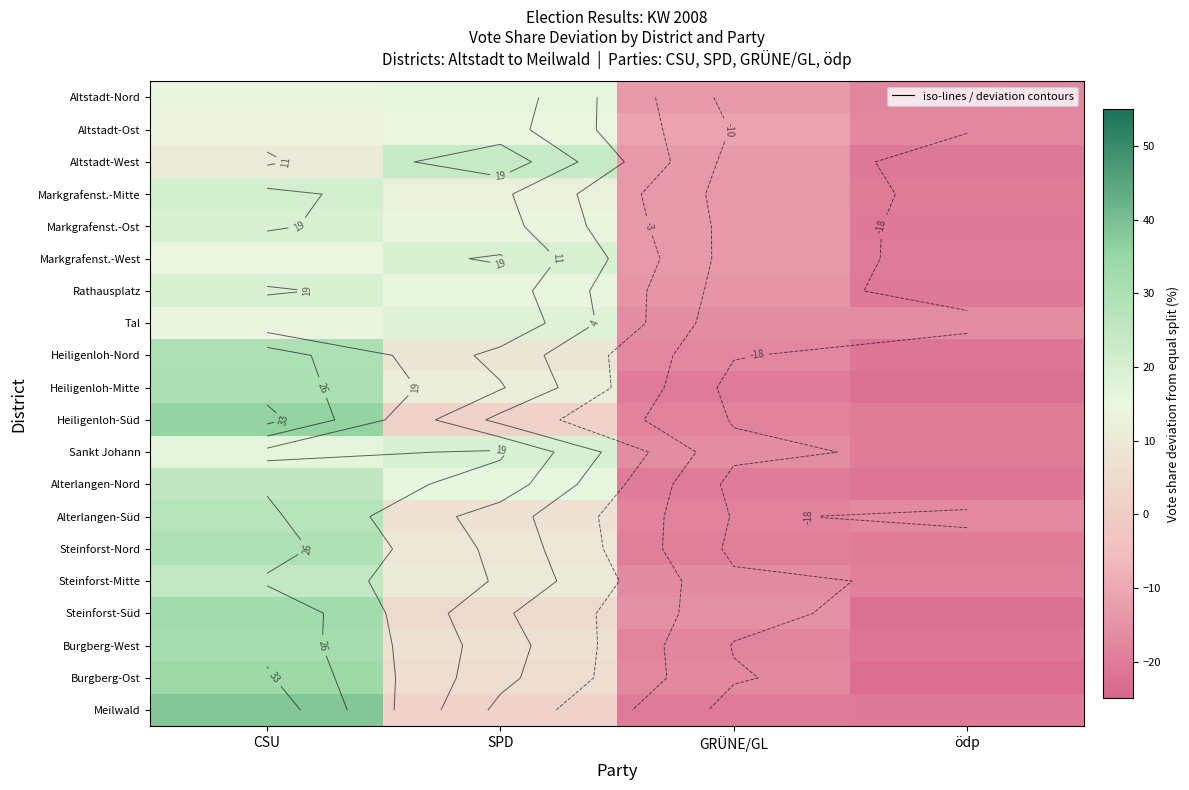

The value of Markgrafenst.-Mitte at CSU is 20.5. True or false?

True